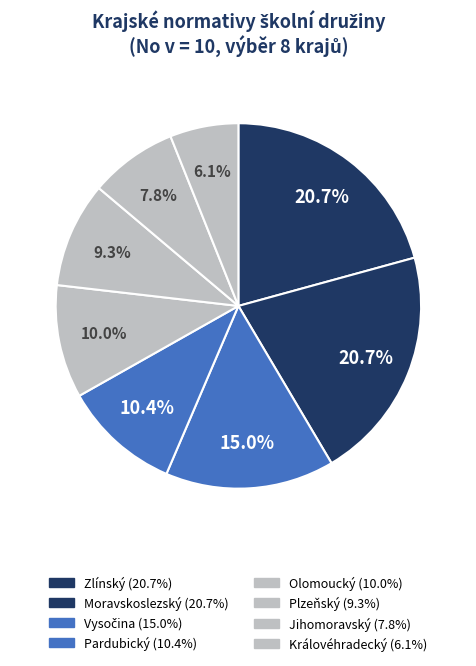

Is there any slice that represents more than half of the pie?

No